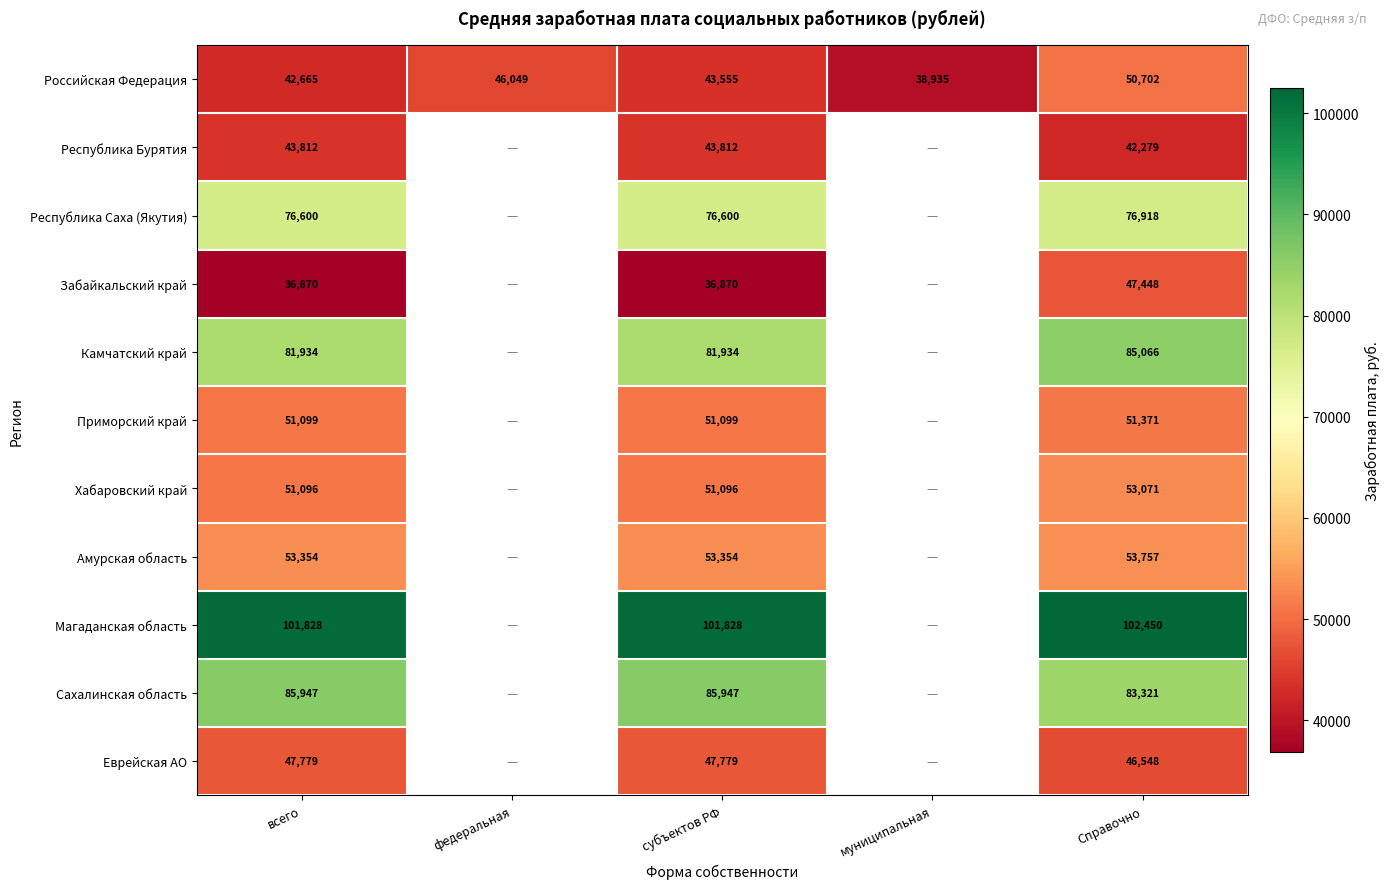

Which series changed the most between всего and субъектов РФ?

Российская Федерация